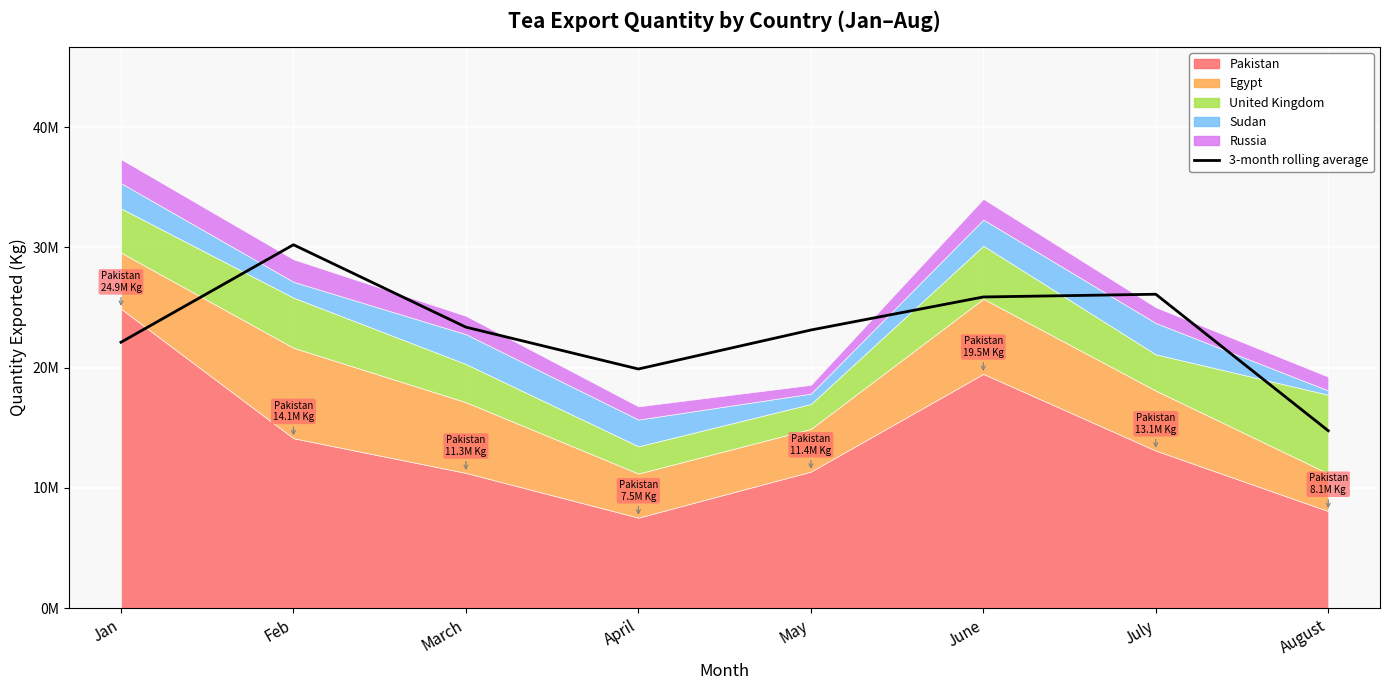

Rank the categories by value from highest to lowest.

Feb, July, June, March, May, Jan, April, August